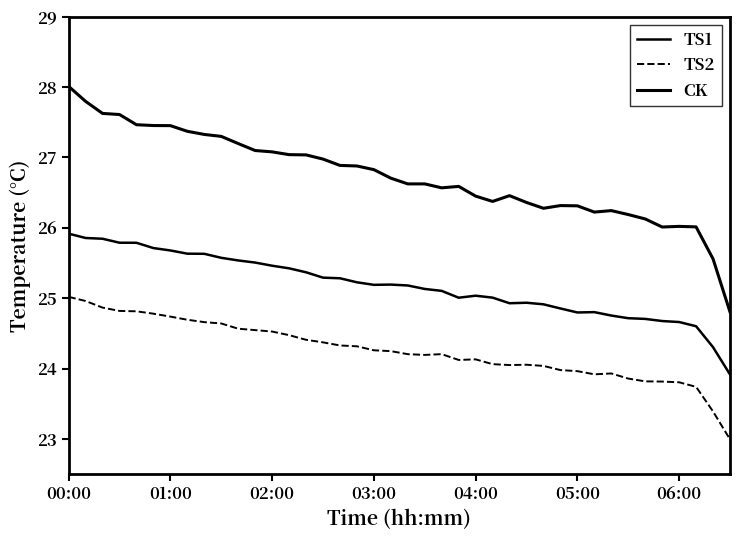

Which series has the largest total across all categories?

CK